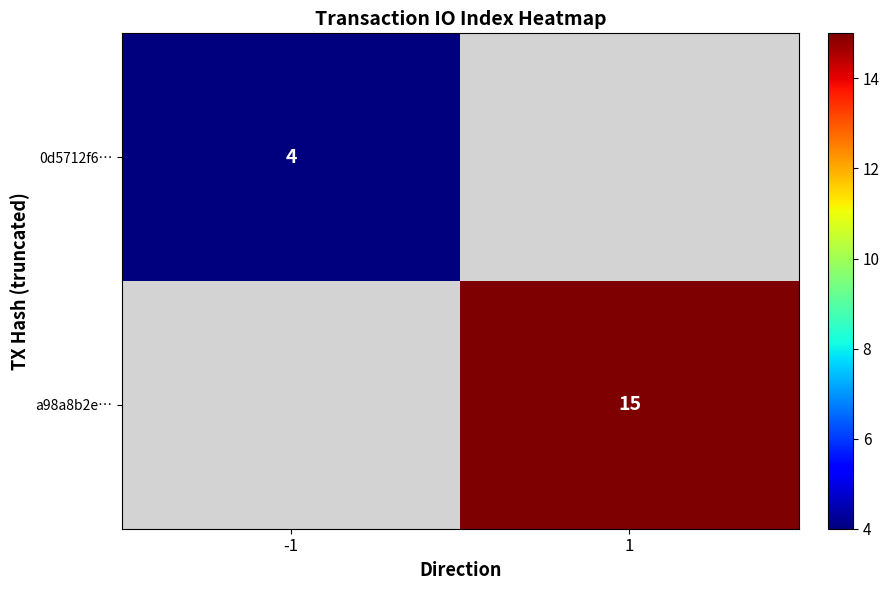

How many series are shown in this chart?

2